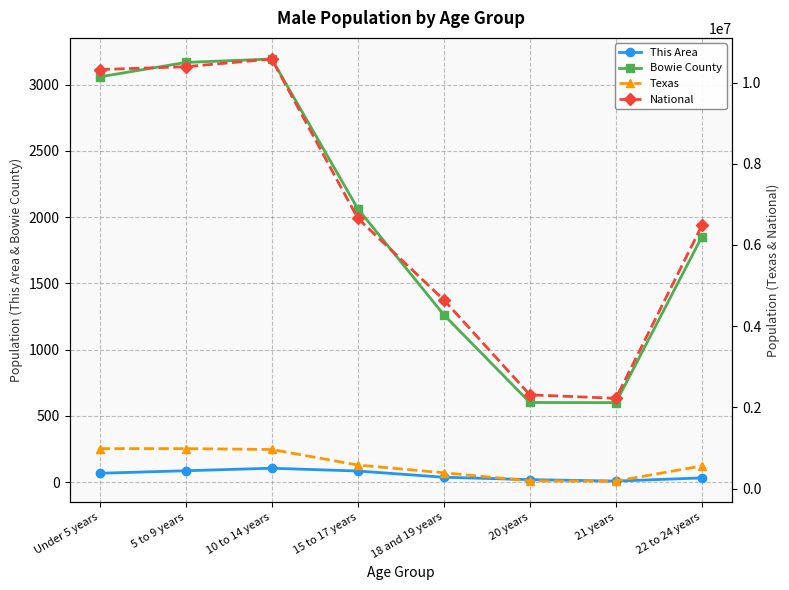

What position from the left is 22 to 24 years?

8